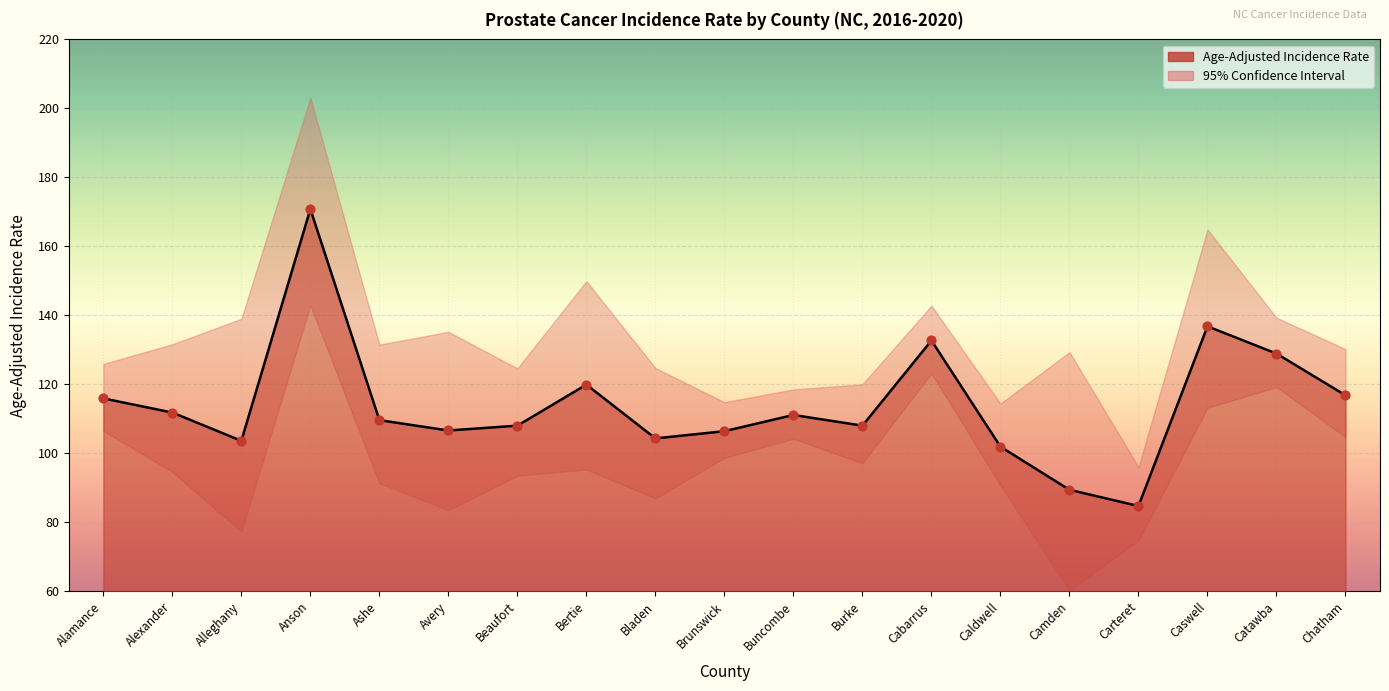

Which series has the largest Y range (max minus min)?

Upper 95% CI